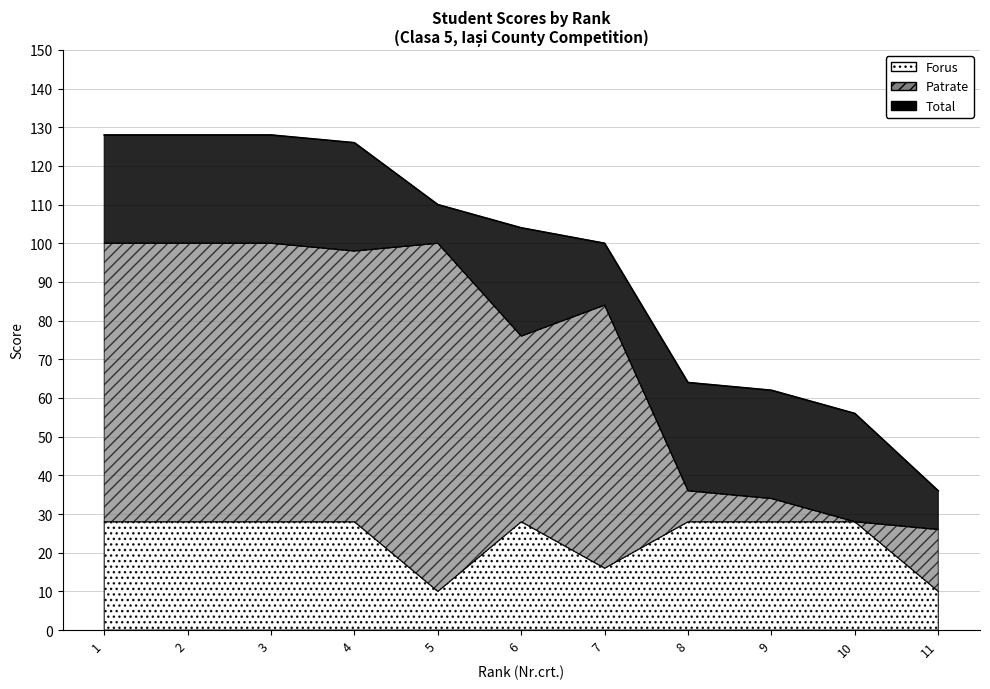

Which series has the largest total across all categories?

Total